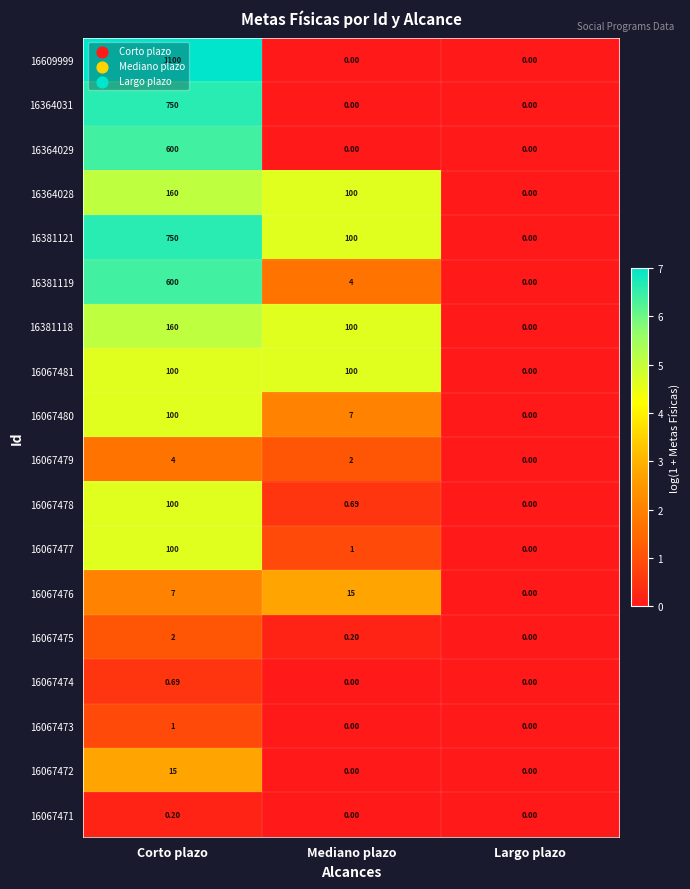

How many values in the 16067481 series are below 100?

1